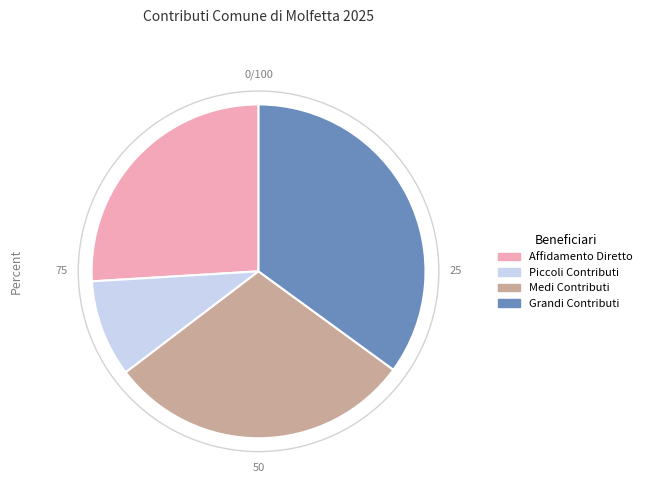

Is the sum of Grandi Contributi and Medi Contributi greater than half?

Yes